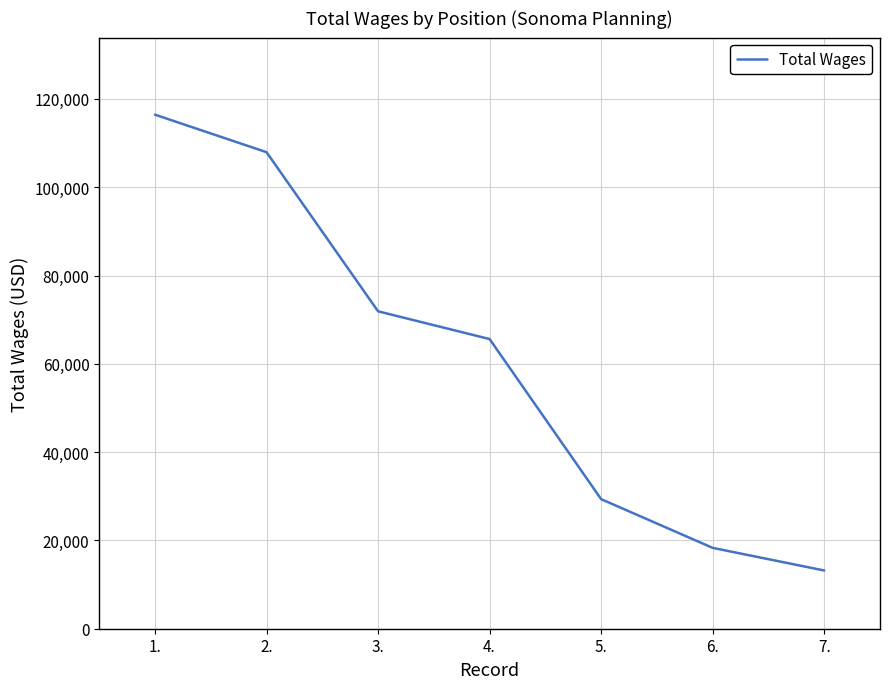

The value at 5. is 16914. True or false?

False